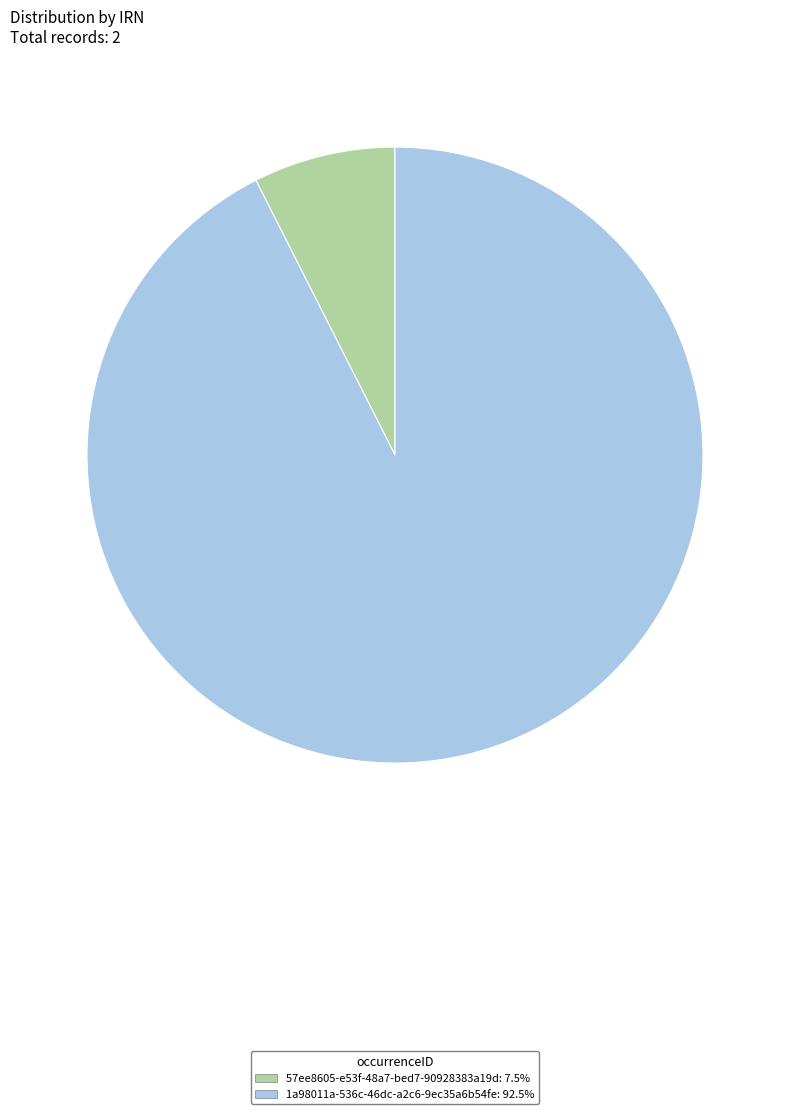

What is the smallest slice in the pie chart?

57ee8605-e53f-48a7-bed7-90928383a19d